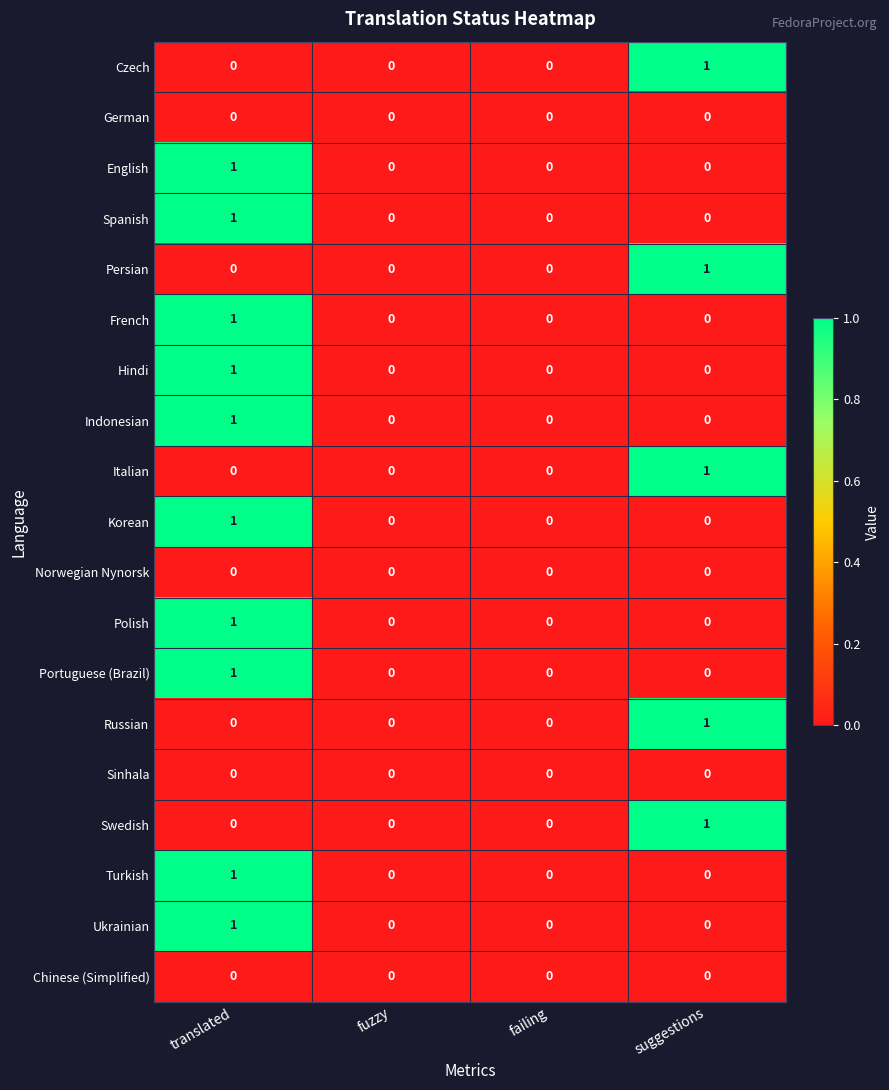

At which label does Persian reach its peak?

suggestions